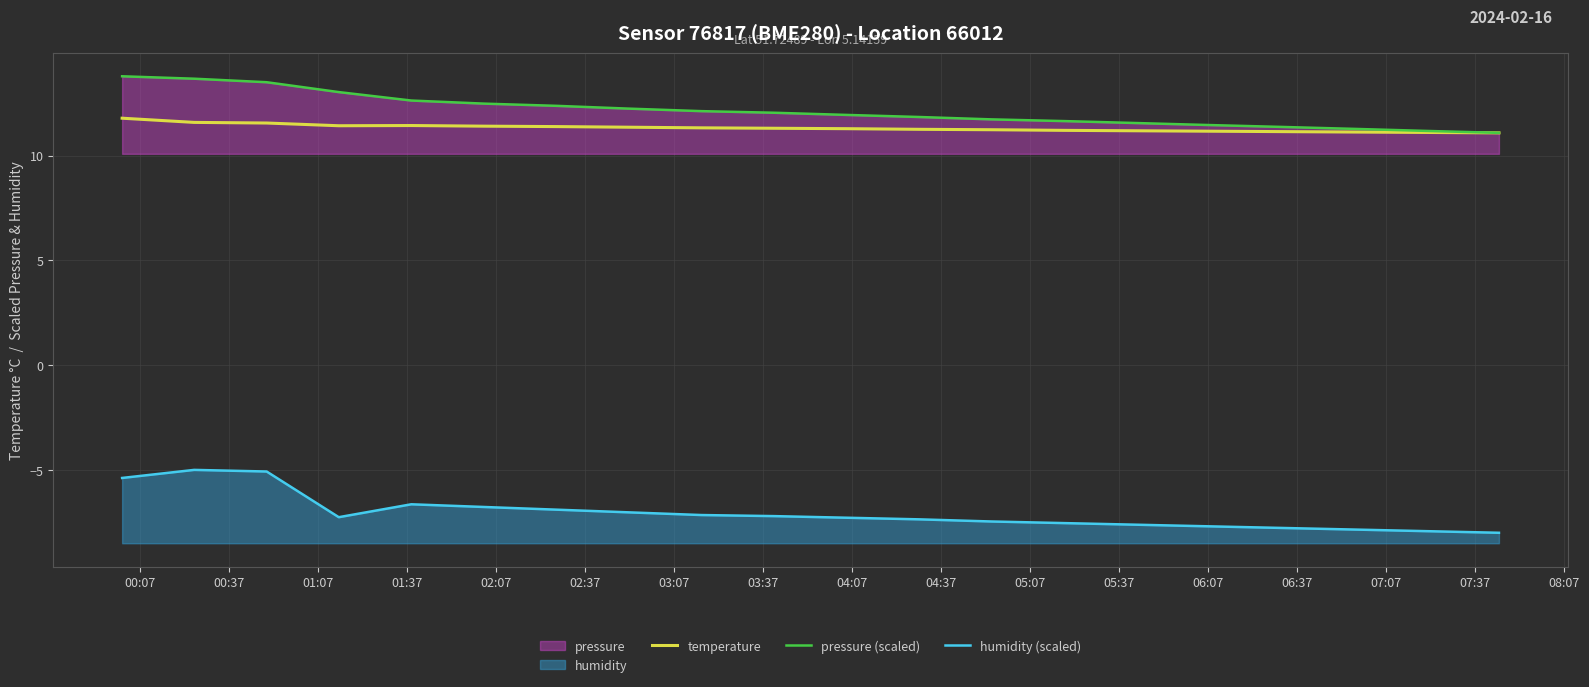

Read the pressure (scaled) value at 02:07.

12.6